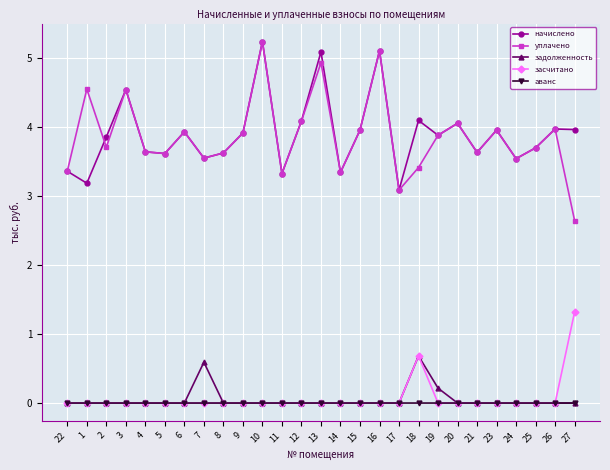

How many values in the уплачено series are below 3?

1